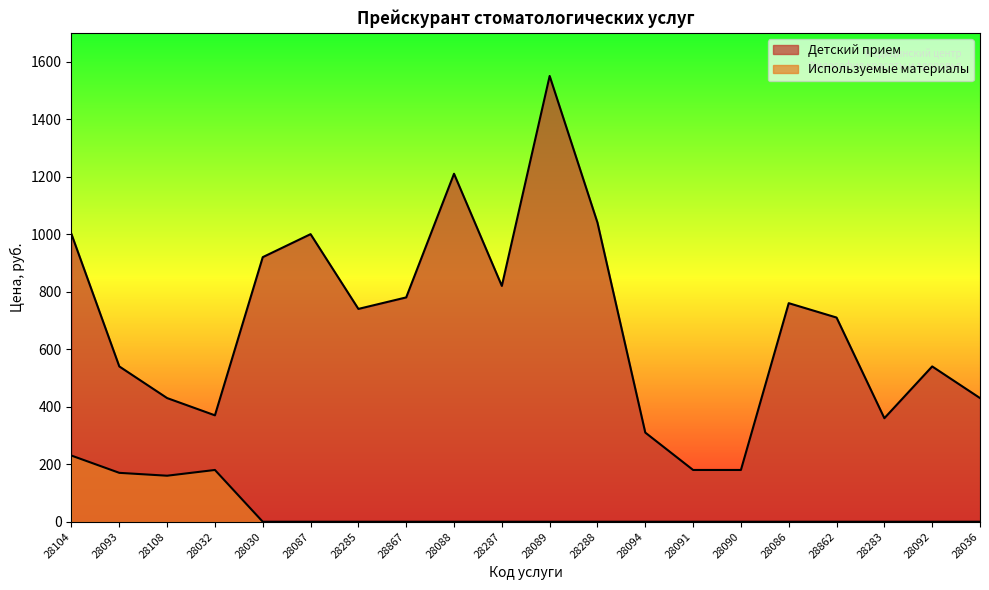

What is the greatest value displayed?

1550